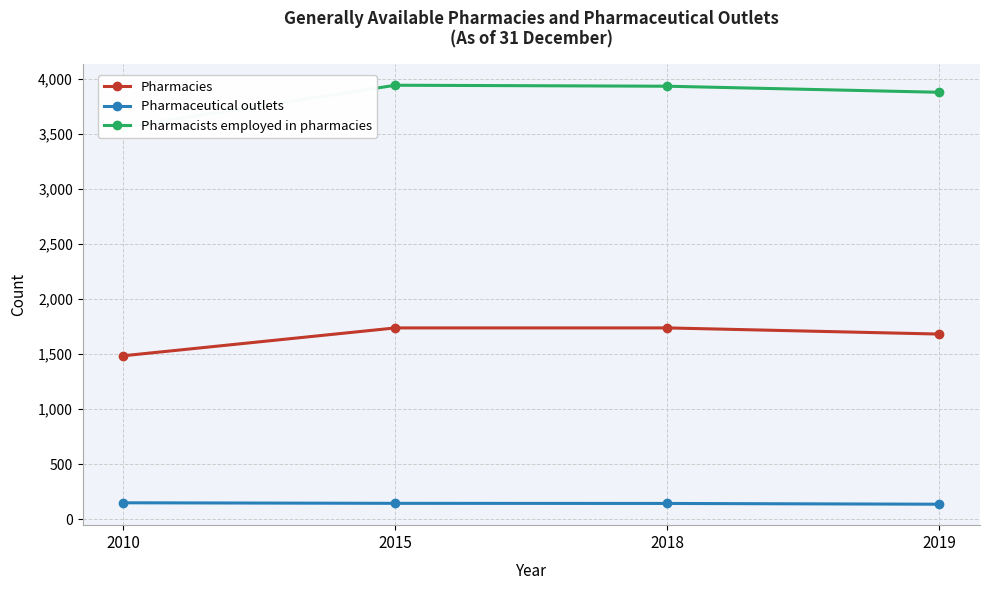

What is the difference between the maximum and minimum values in the Pharmaceutical outlets series?

13